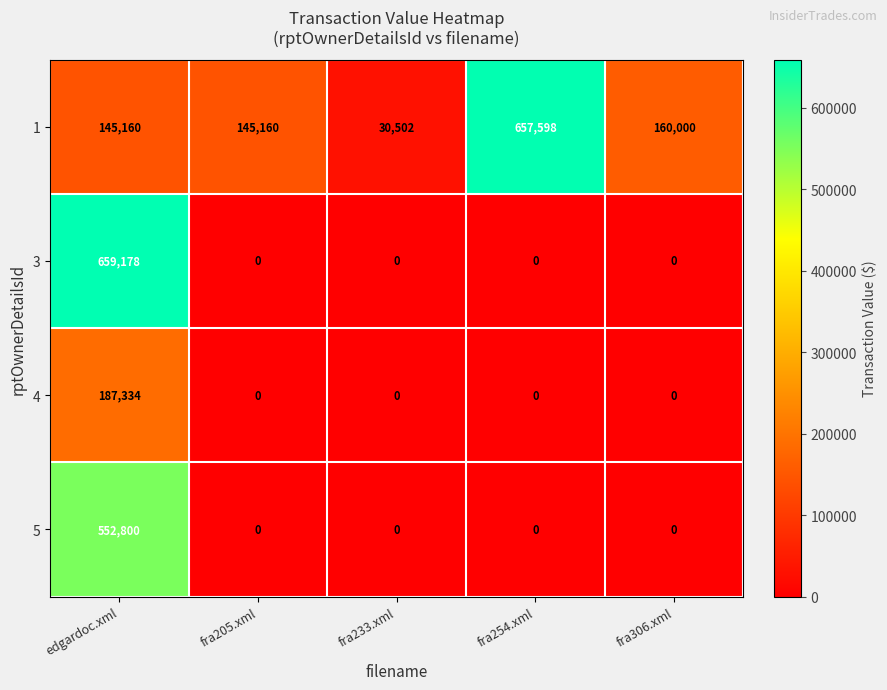

The 4 series shows 62254 at fra205.xml. True or false?

False